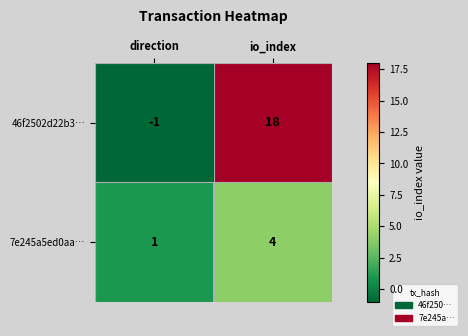

At io_index, list the series in order from smallest to largest.

7e245a5ed0aa…, 46f2502d22b3…